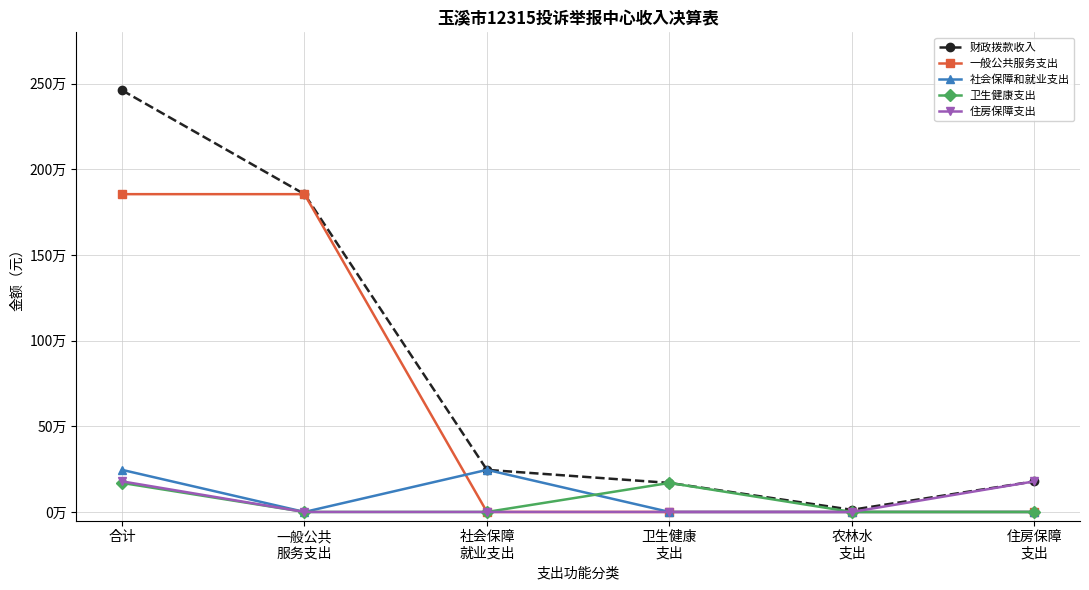

Does the chart have visible grid lines?

Yes